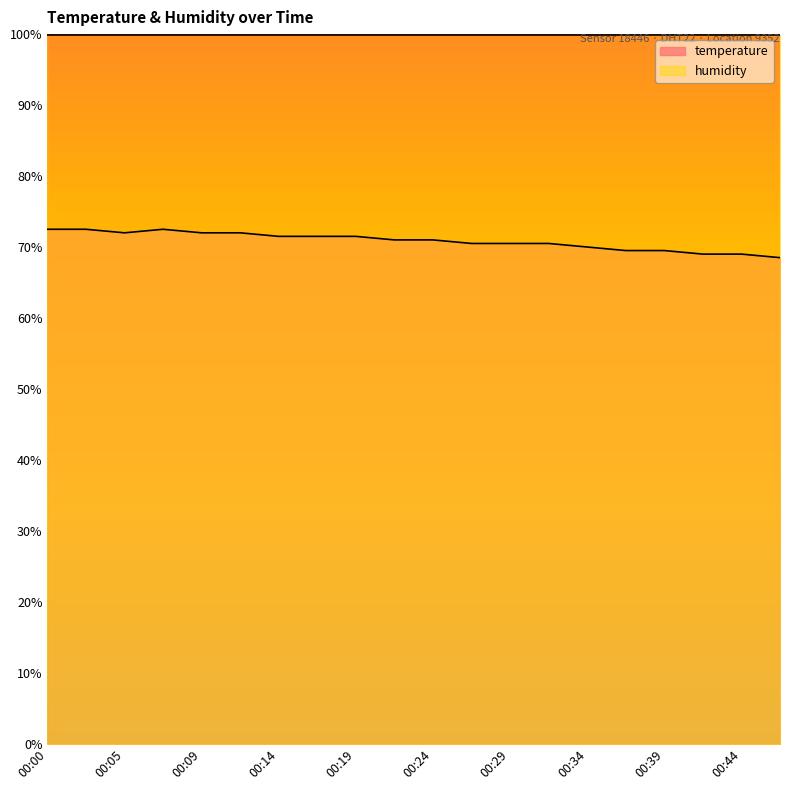

What is the maximum value shown in the chart?

99.9